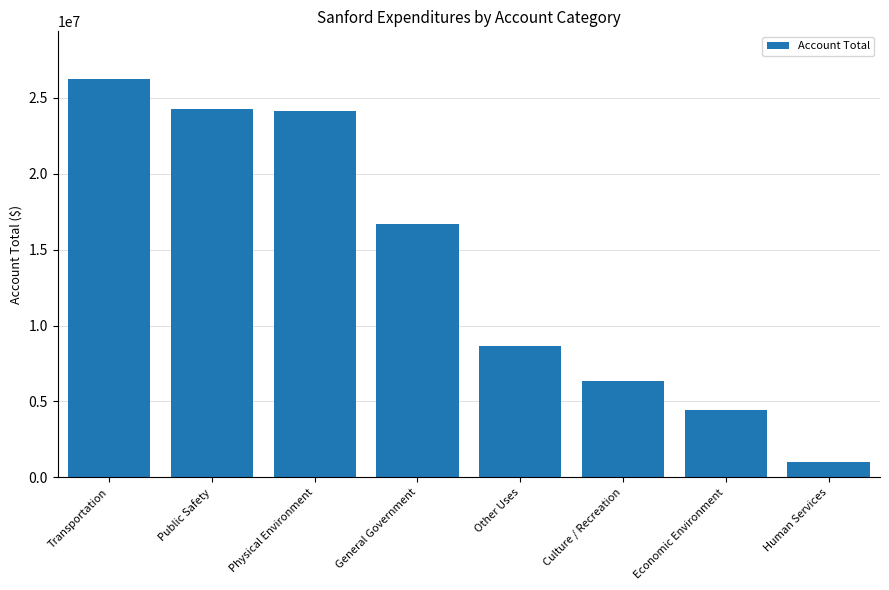

The chart shows a value of 4711313 at General Government. True or false?

False